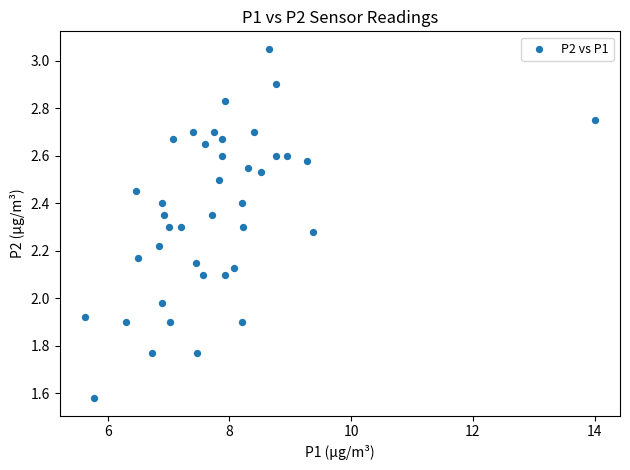

What is the range of X values (max minus min)?

8.4